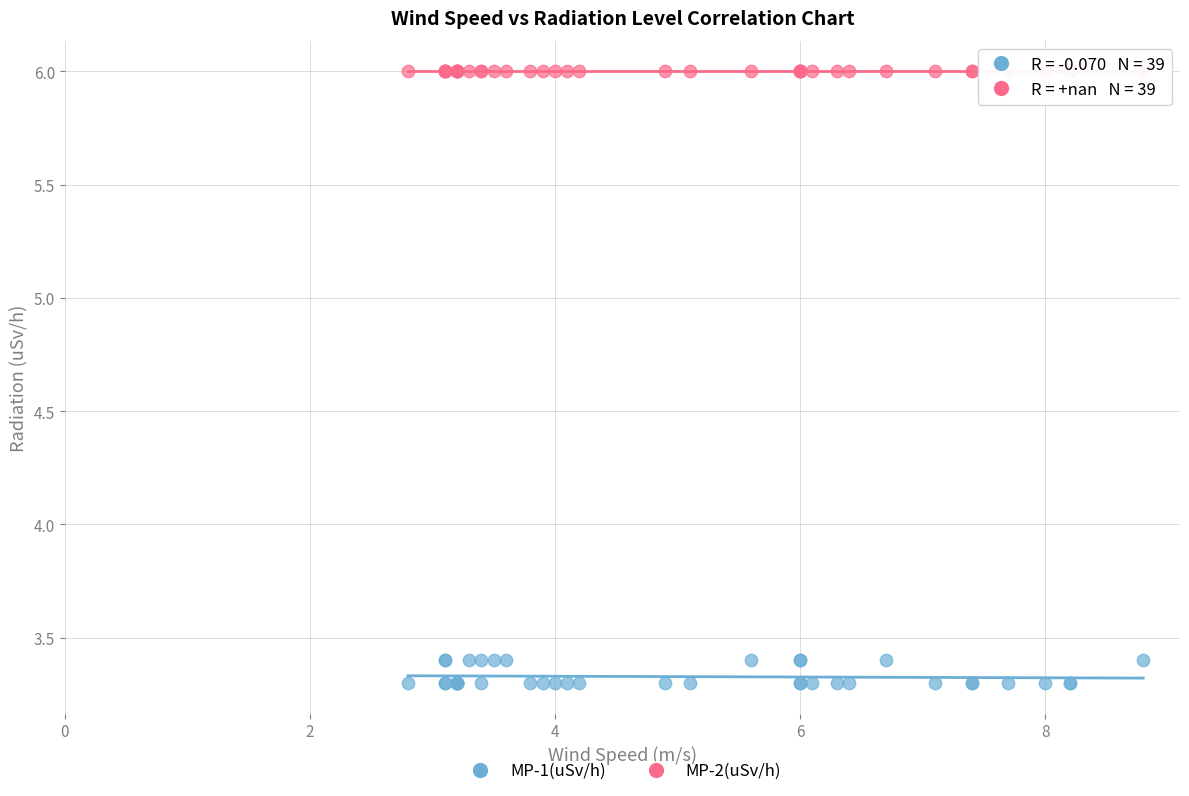

Which series contains the highest Y value?

MP-2(uSv/h)